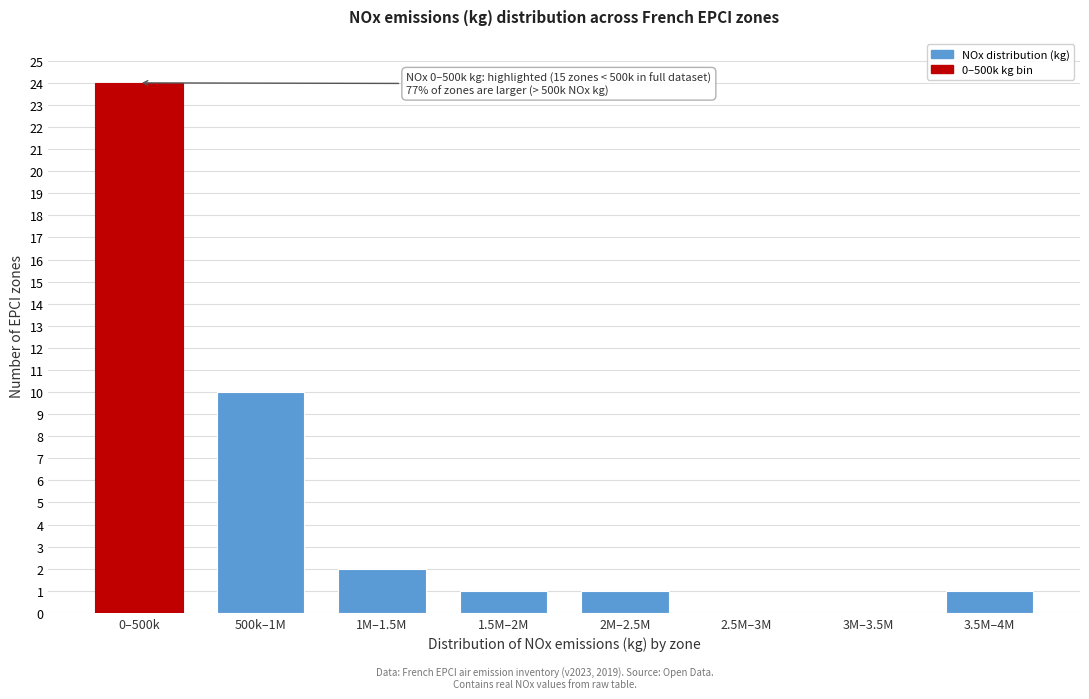

Reading right to left, transcribe all the data shown in this chart.

3.5M–4M=1	3M–3.5M=0	2.5M–3M=0	2M–2.5M=1	1.5M–2M=1	1M–1.5M=2	500k–1M=10	0–500k=24